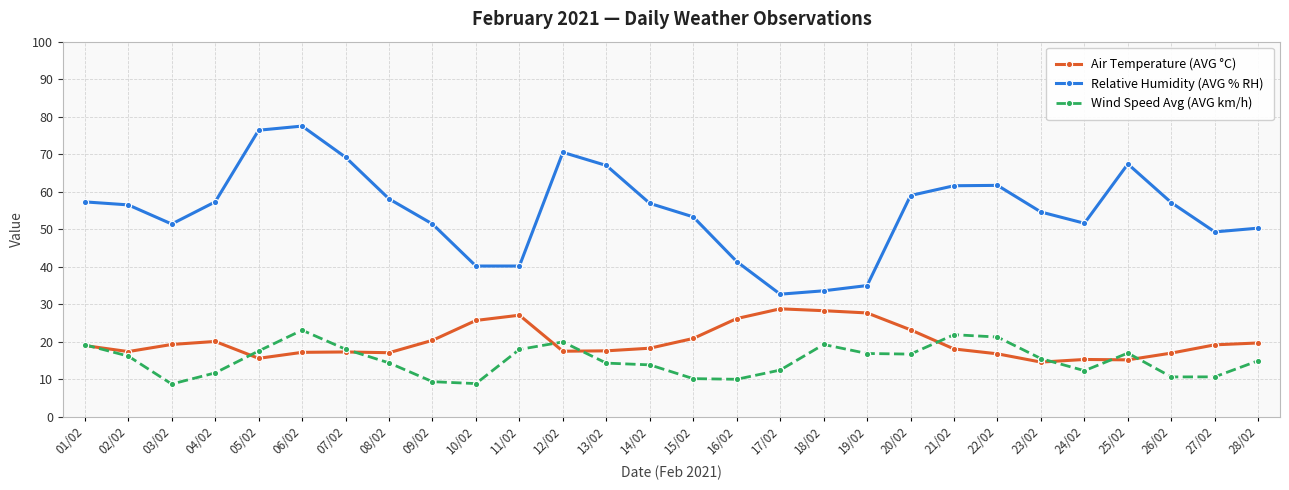

What is the lowest value of the Wind Speed Avg (AVG km/h) series?

8.8